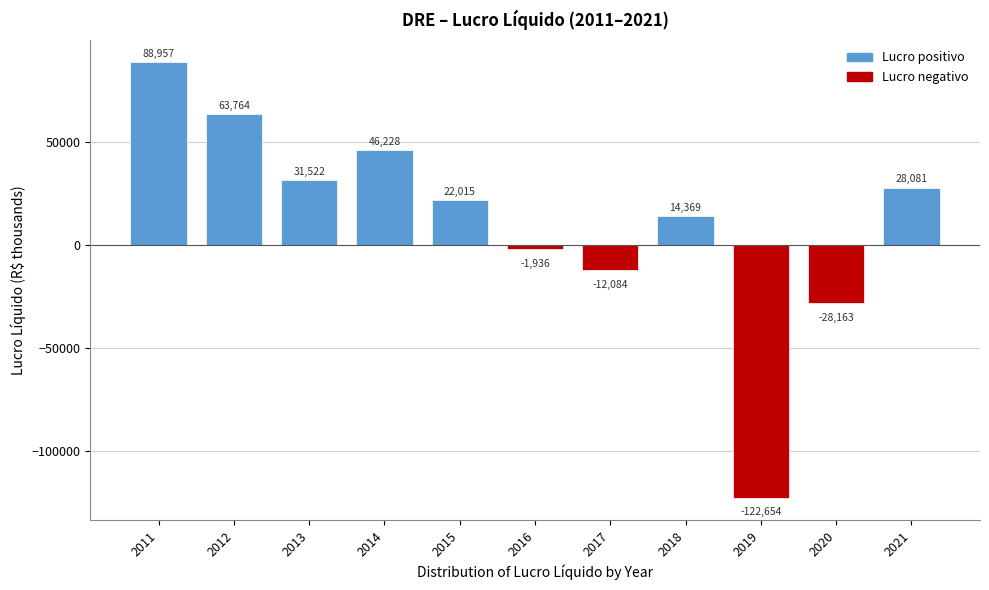

Reading left to right, transcribe all the data shown in this chart.

88957	63764	31522	46228	22015	-1936	-12084	14369	-122654	-28163	28081